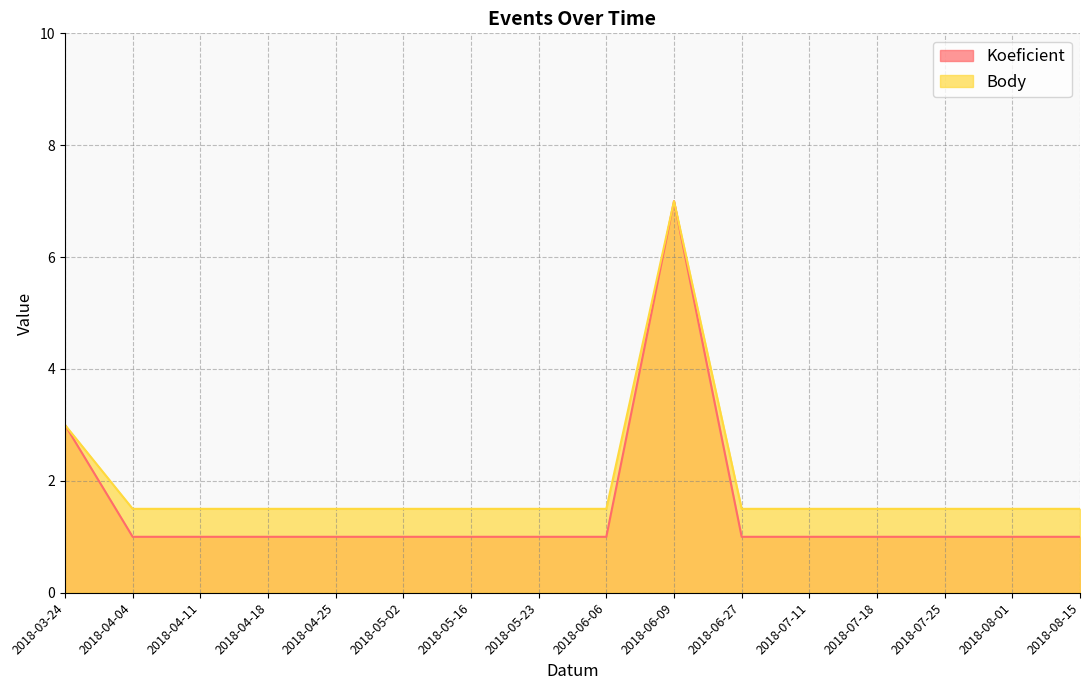

Which series has the widest spread of values?

Koeficient